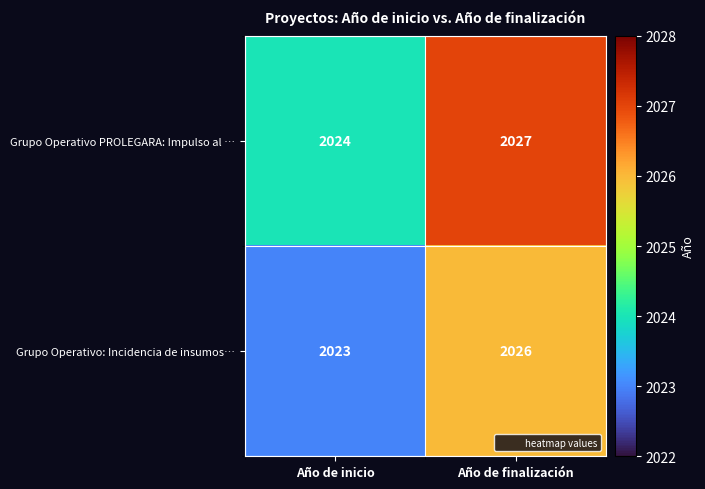

True or false: Grupo Operativo: Incidencia de insumos… has a value of 3088 at Año de finalización.

False